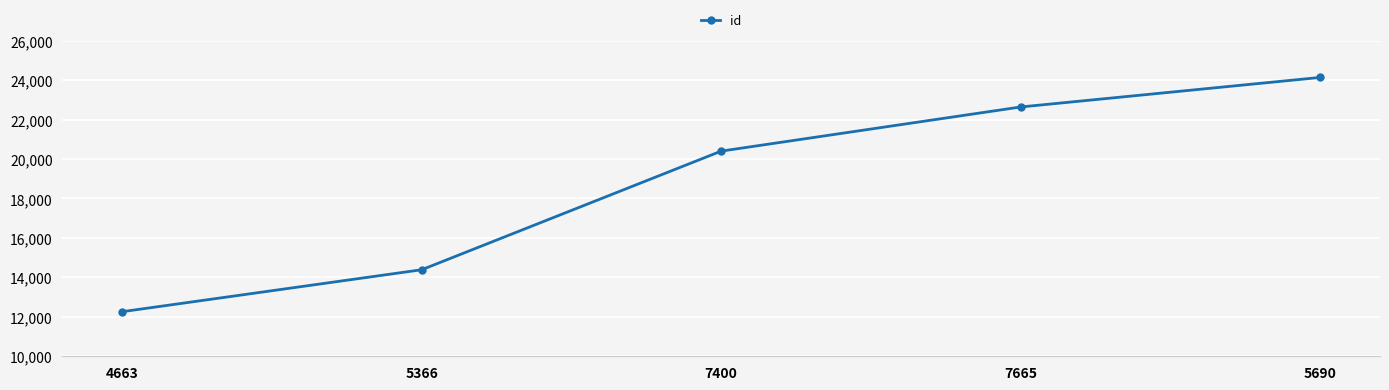

What is the ratio of the value at 7400 to the value at 5690?

0.8